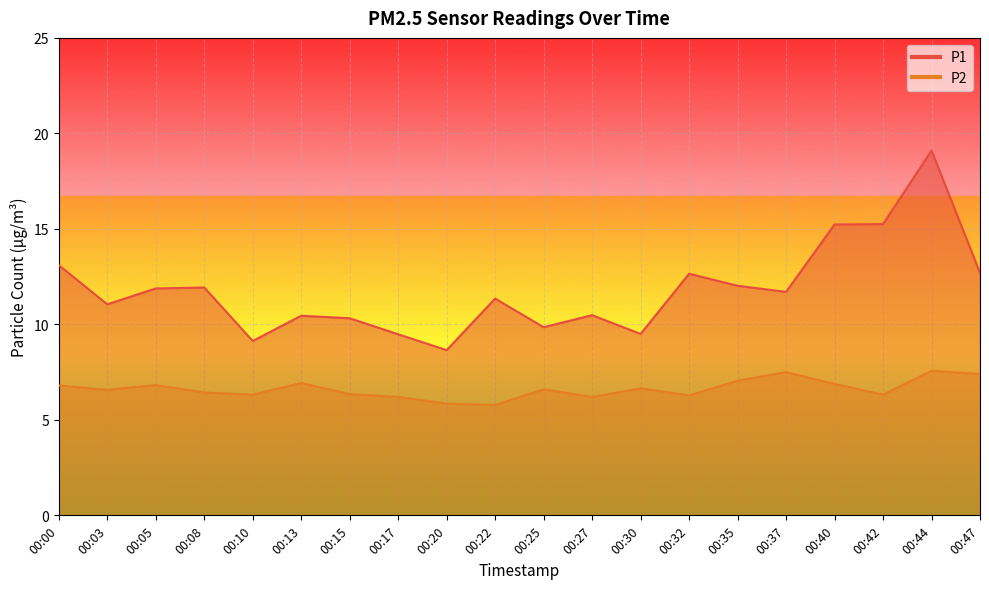

Does the chart display data point markers on the line(s)?

No